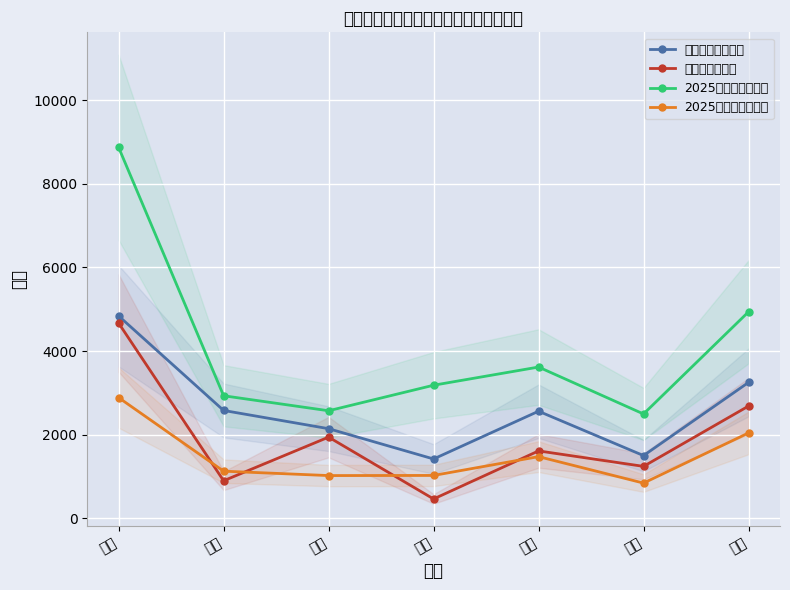

Does the chart display data point markers on the line(s)?

Yes